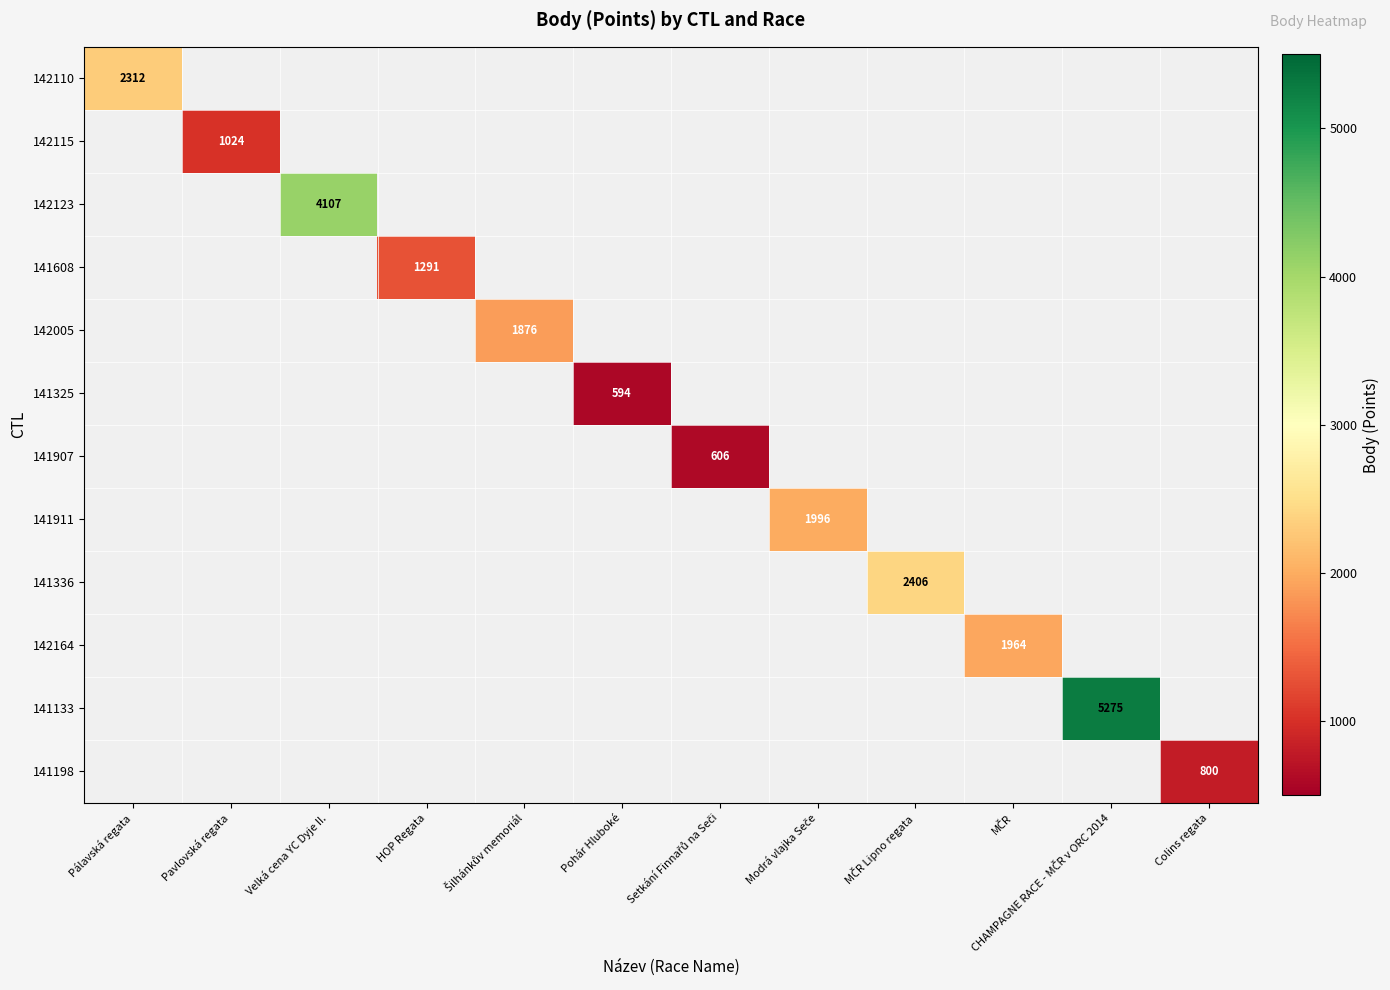

The value of 141608 at HOP Regata is 2029. True or false?

False